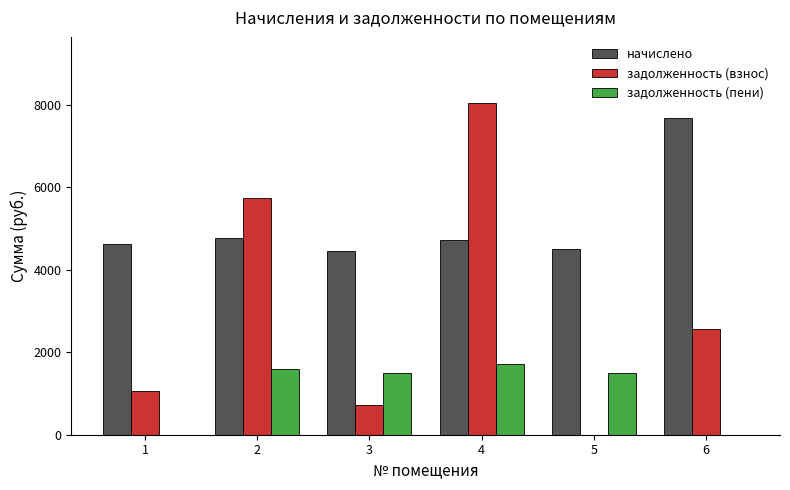

Where does the задолженность (взнос) series first go above 2561?

2